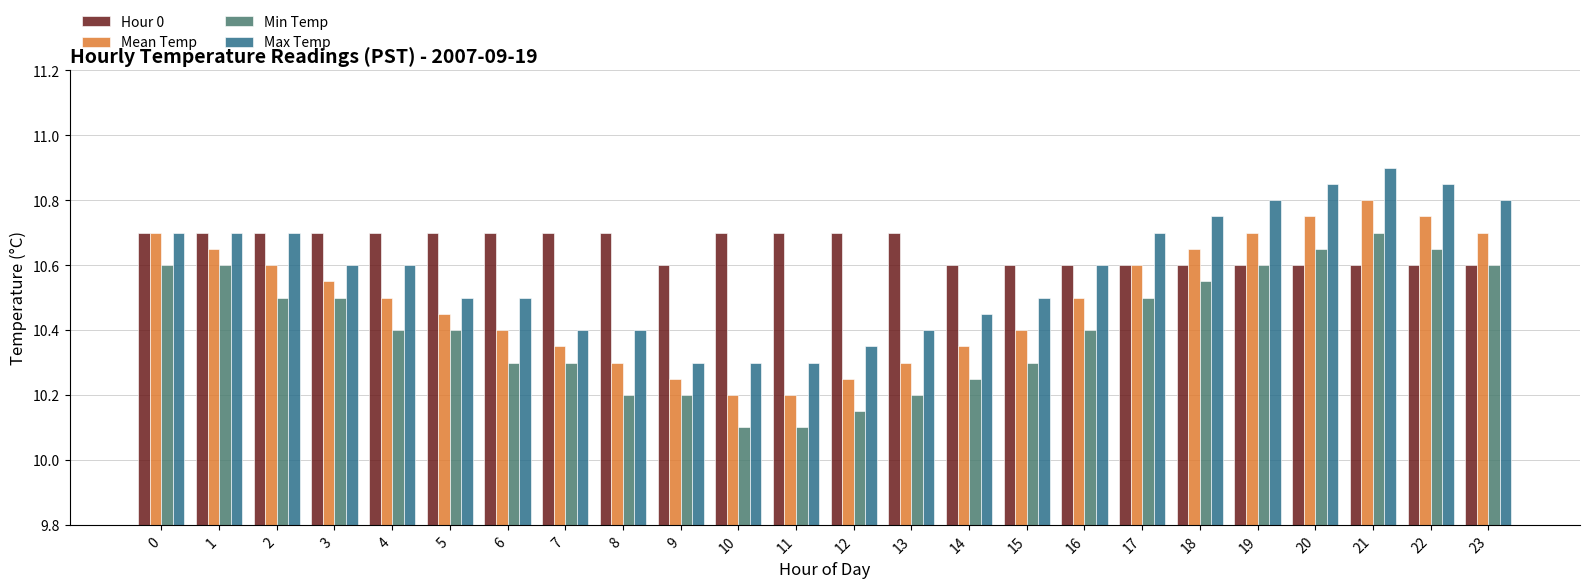

Does the chart contain stacked bars?

No